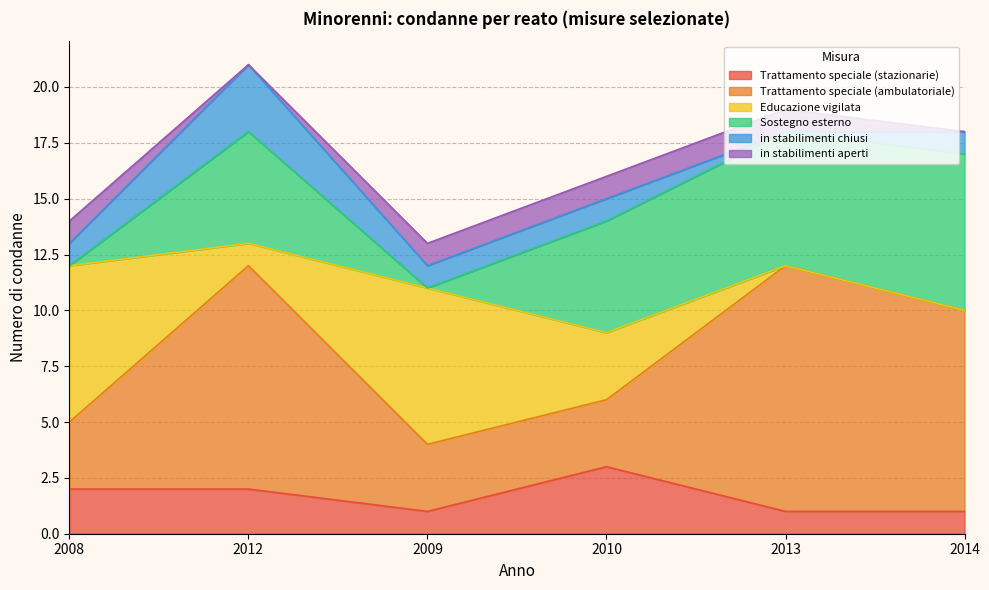

List the series in order of their peak value, lowest first.

in stabilimenti aperti, Trattamento speciale (stazionarie), in stabilimenti chiusi, Educazione vigilata, Sostegno esterno, Trattamento speciale (ambulatoriale)